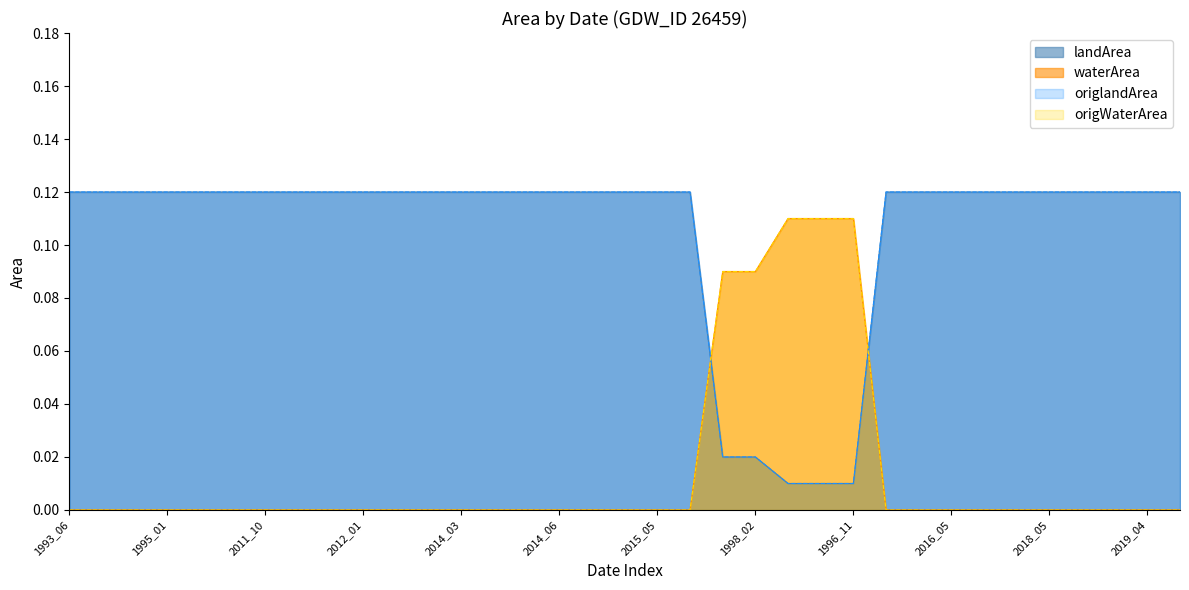

What is the value of the origlandArea point at the 20th from the left?

0.1